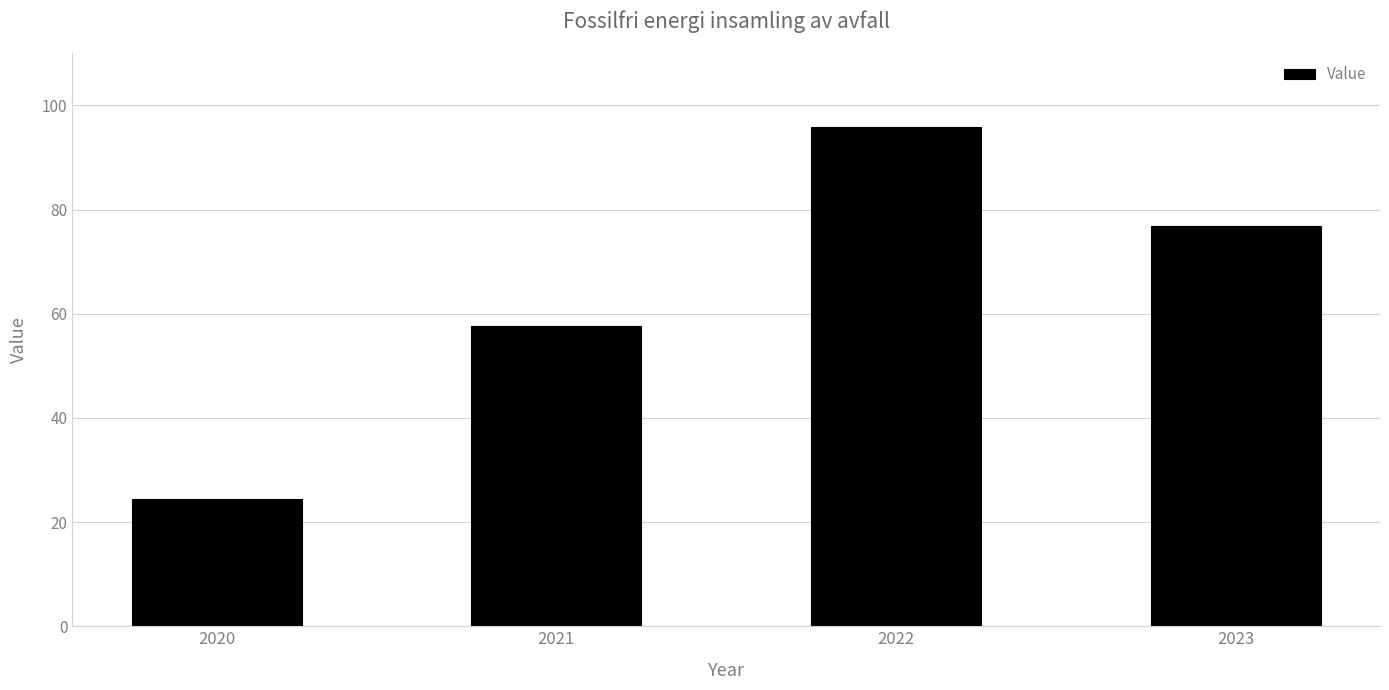

Are the bars grouped side by side (vs. stacked)?

No